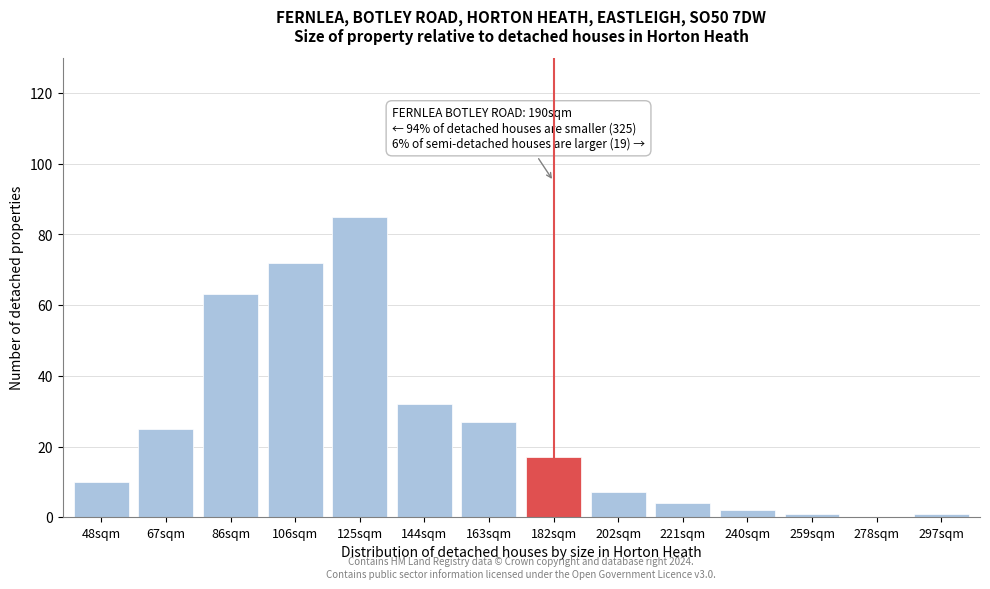

Reading left to right, extract all data points from this chart.

48sqm=10	67sqm=25	86sqm=63	106sqm=72	125sqm=85	144sqm=32	163sqm=27	182sqm=17	202sqm=7	221sqm=4	240sqm=2	259sqm=1	278sqm=0	297sqm=1